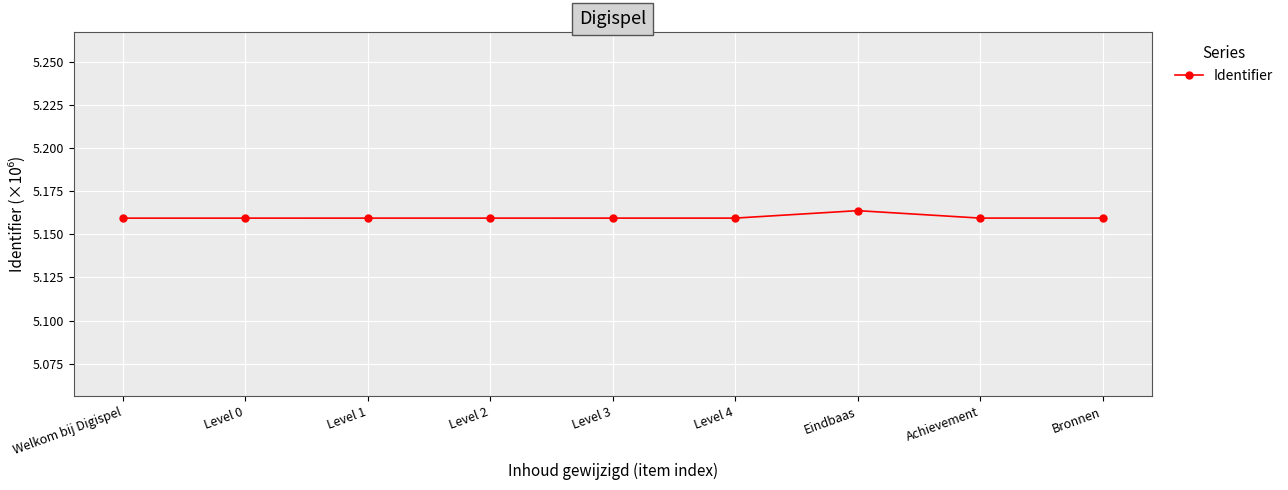

Count the values in the range 5 to 6.

9